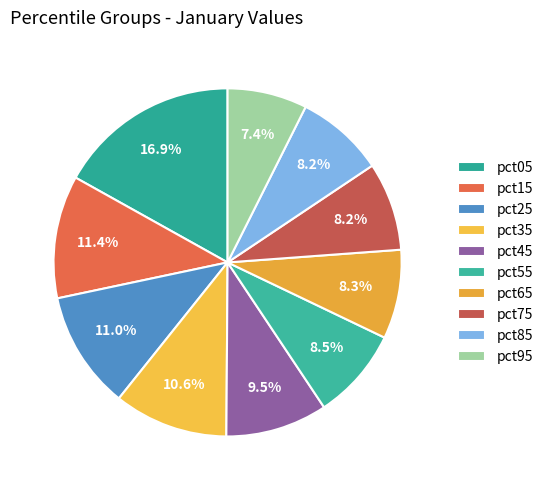

Does any single category account for the majority?

No